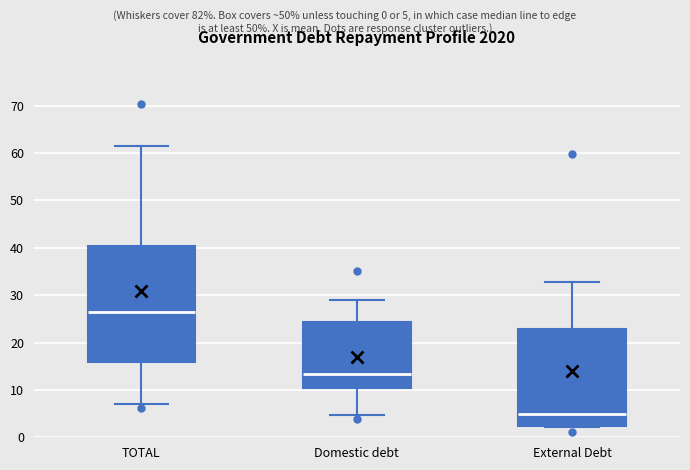

Where is the lower edge of the box for External Debt on the y-axis? The values are not printed on the chart, so give them approximately, as read against the axis.

2